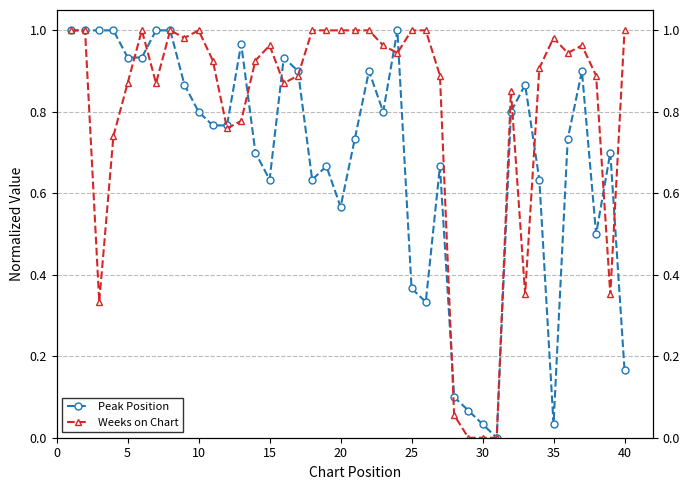

How many lines are shown in the chart?

2